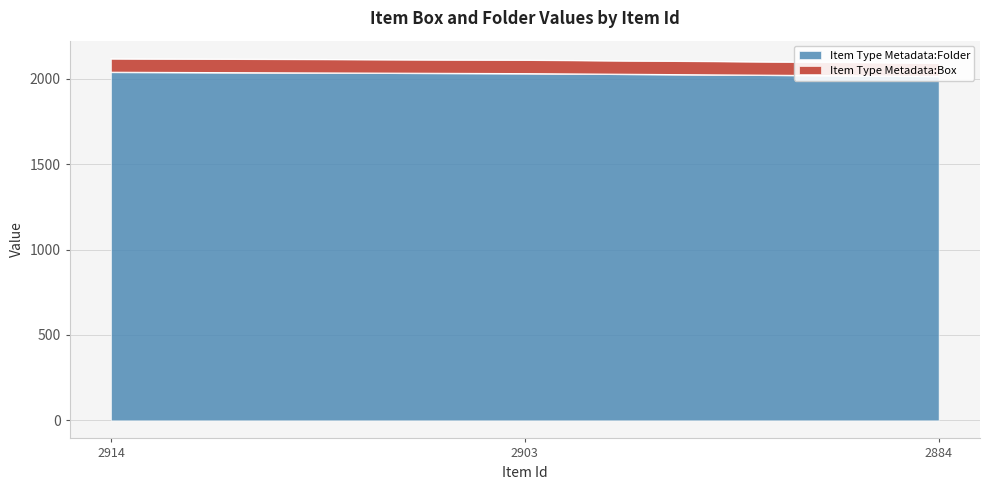

Is it true that the value at 2914 is 1313?

False